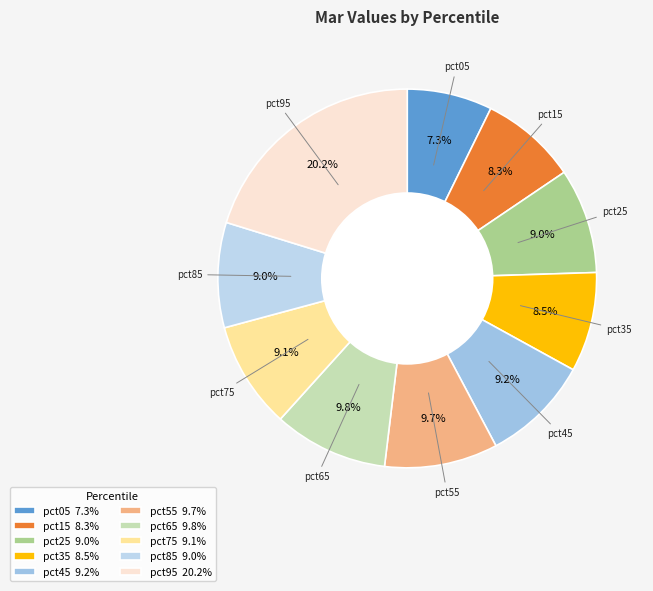

Do pct95 and pct25 together represent more than half of the pie?

No